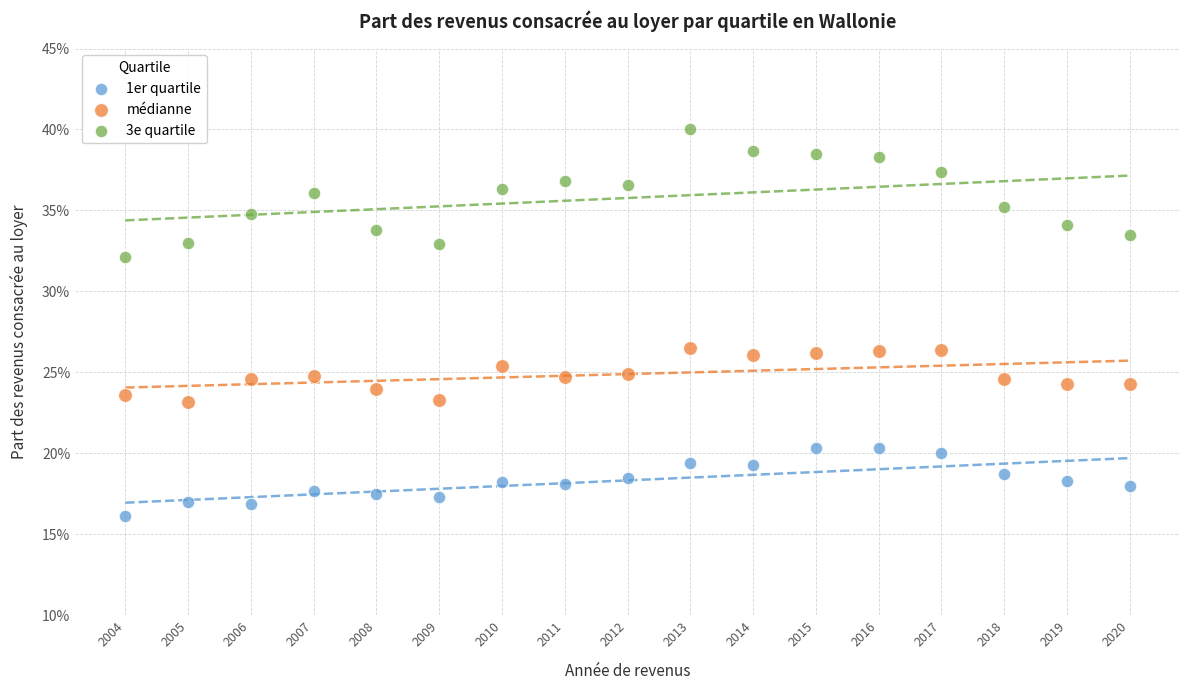

What are all the series names shown in the legend?

1er quartile, médianne, 3e quartile